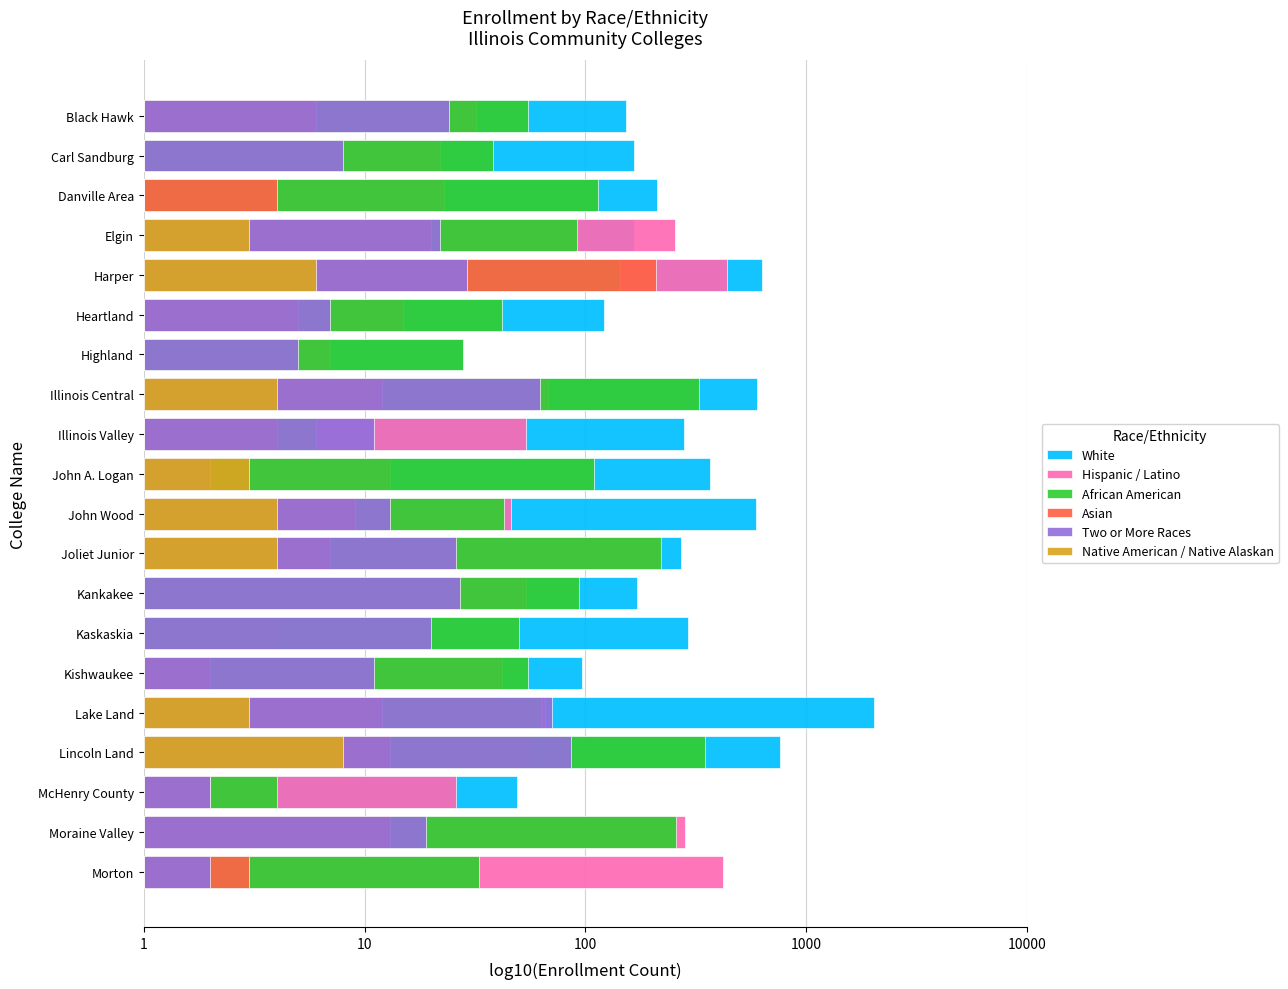

List the series in order of their peak value, lowest first.

Native American / Native Alaskan, Two or More Races, Asian, African American, Hispanic / Latino, White